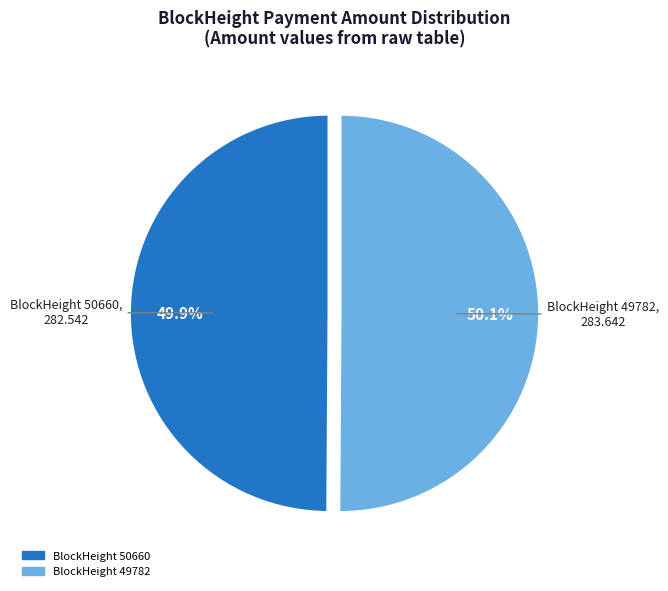

Is there a majority slice in this chart?

Yes